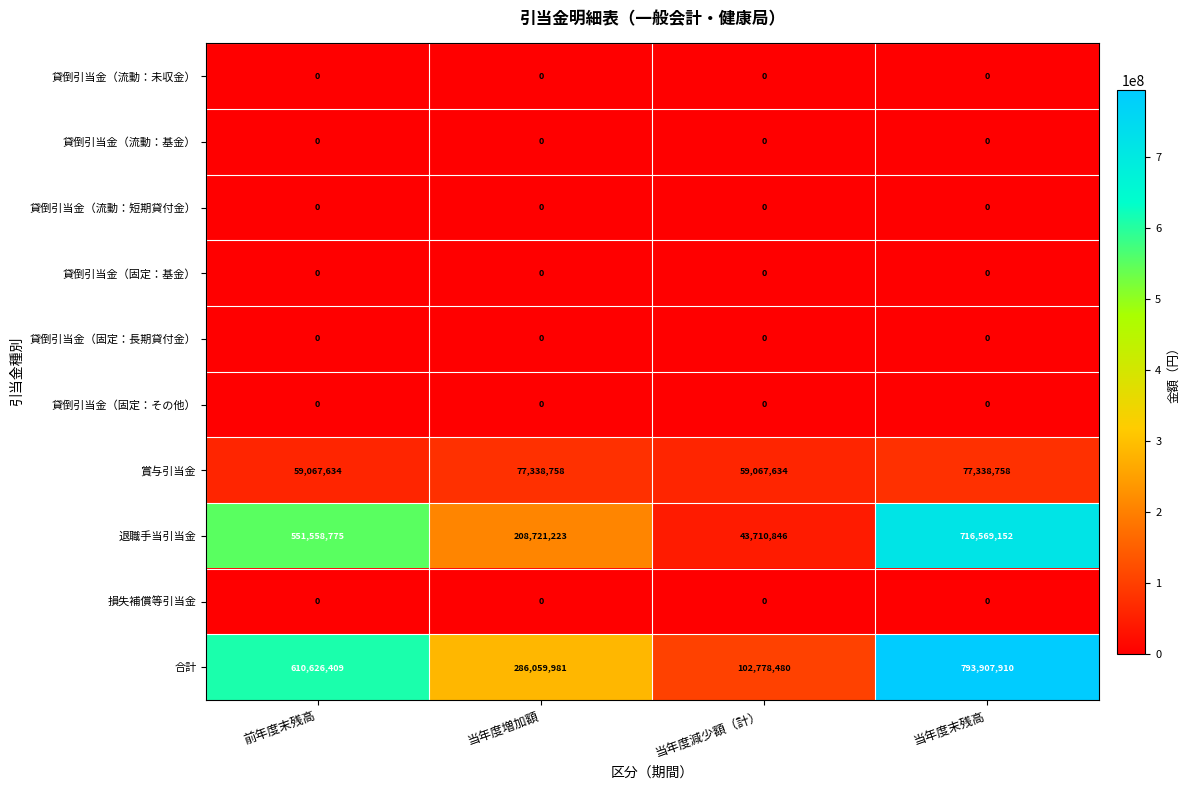

List the labels in order of 退職手当引当金 value, largest first.

当年度末残高, 前年度末残高, 当年度増加額, 当年度減少額（計）